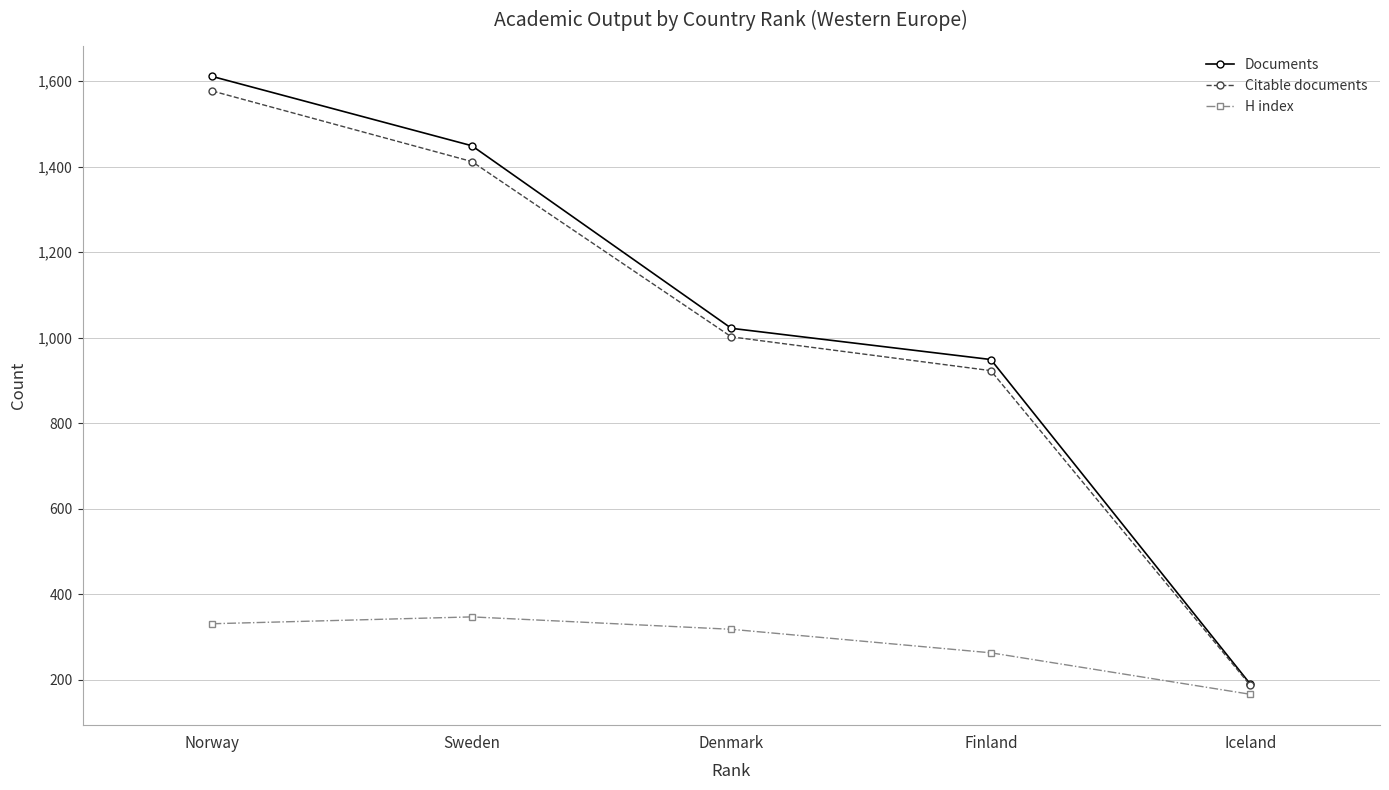

What are all the series names shown in the legend?

Documents, Citable documents, H index